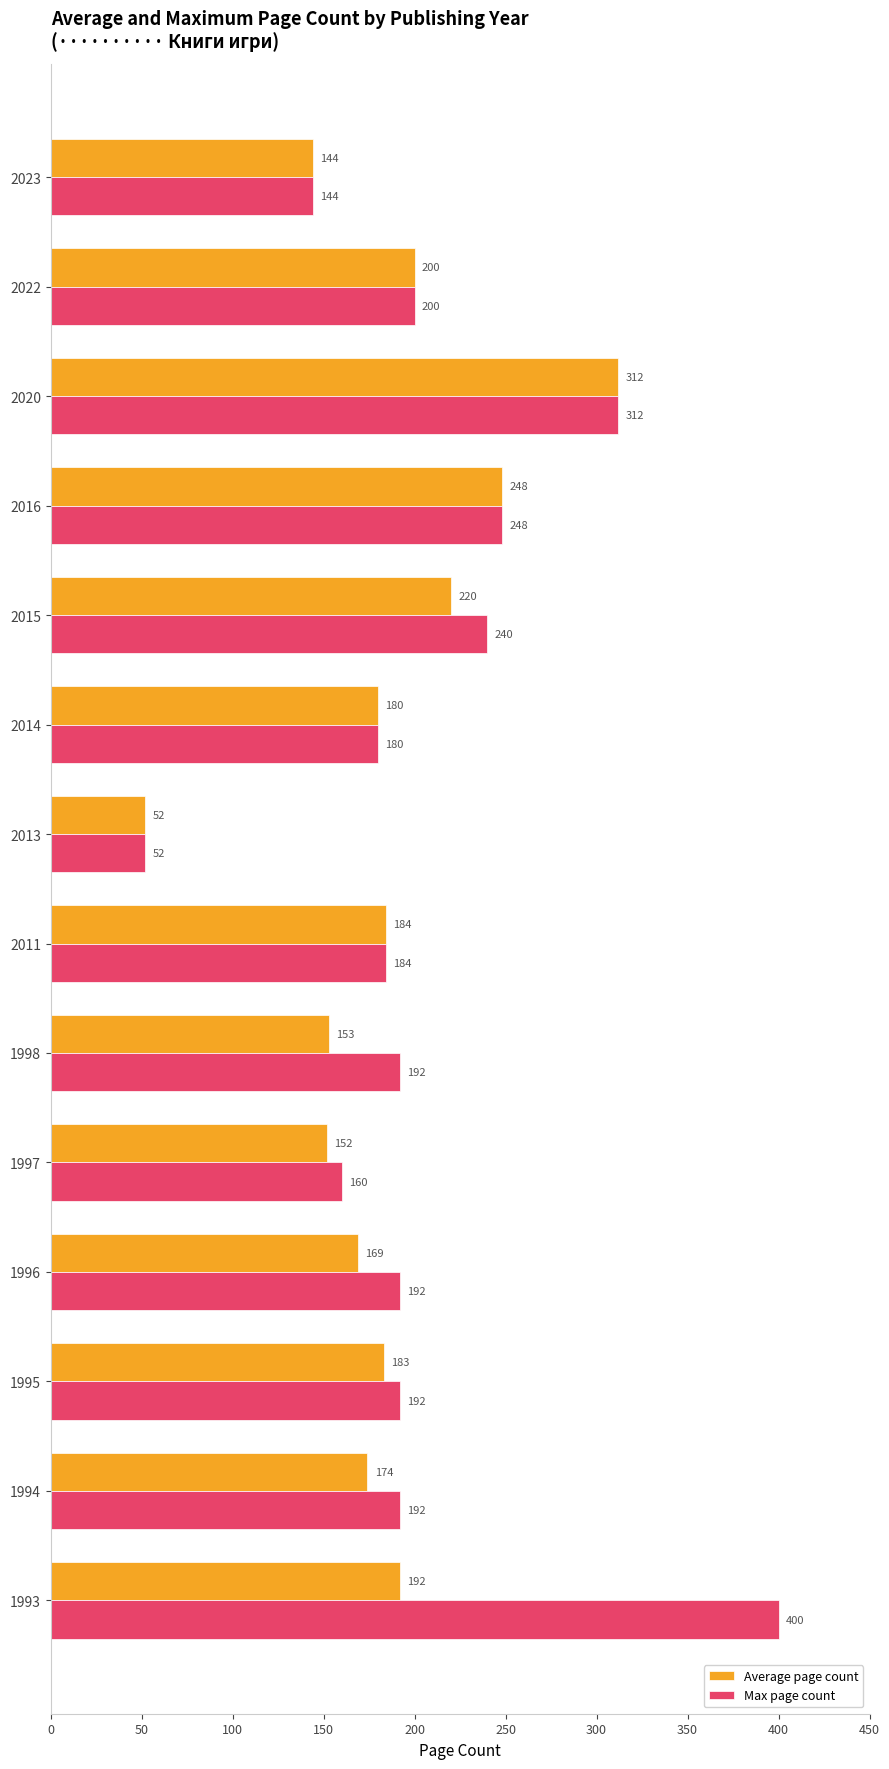

The value of Max page count at 1997 is 160. True or false?

True